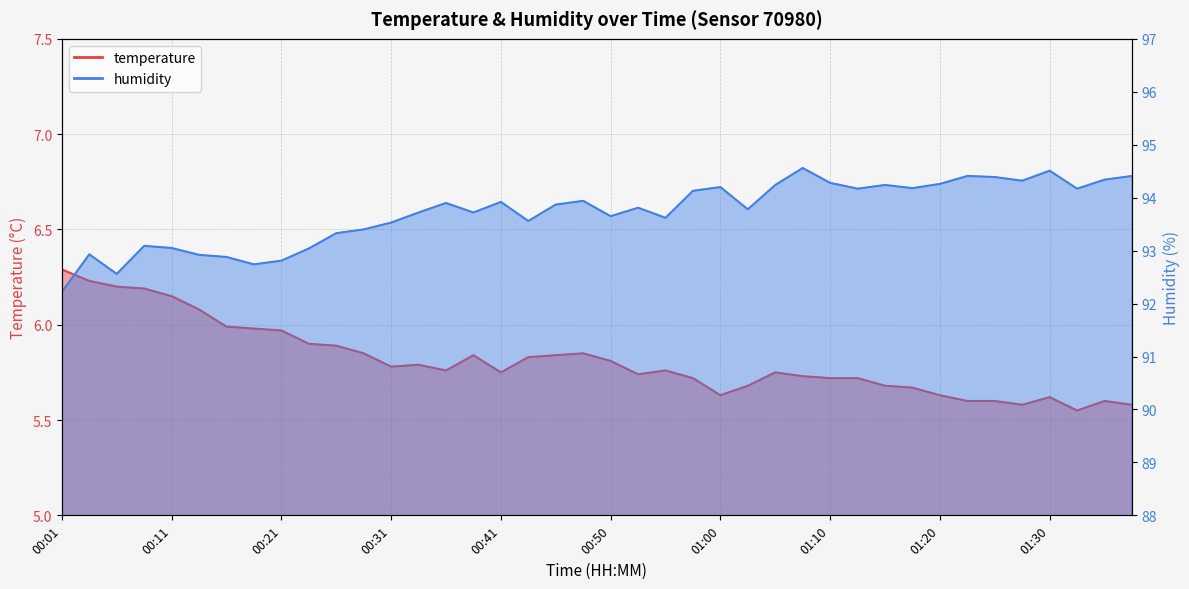

Rank the series by their maximum value, from highest to lowest.

humidity, temperature